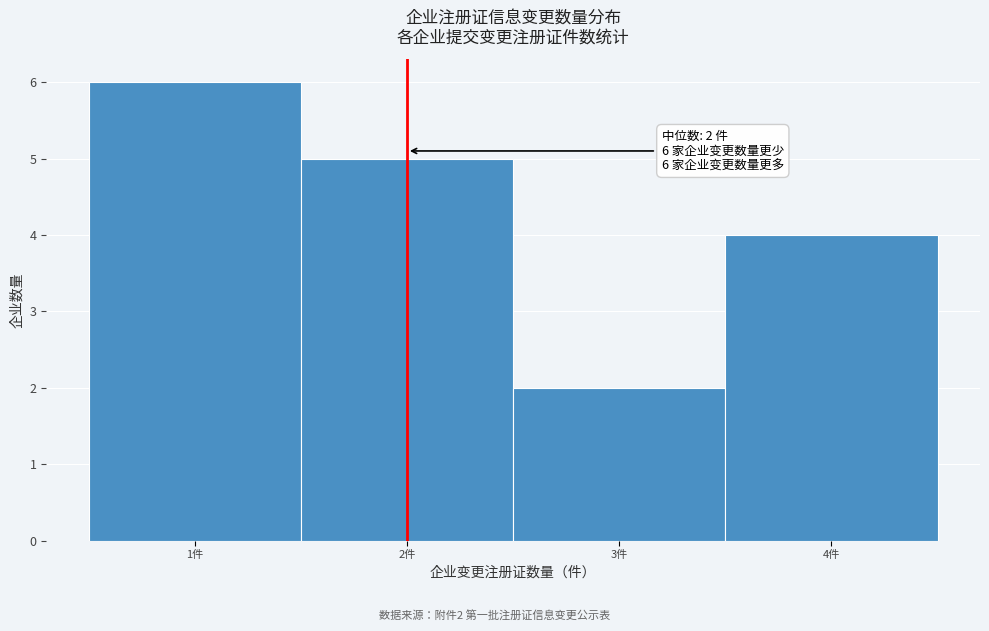

Which range on the x-axis has the tallest bar?

0.5 to 1.5